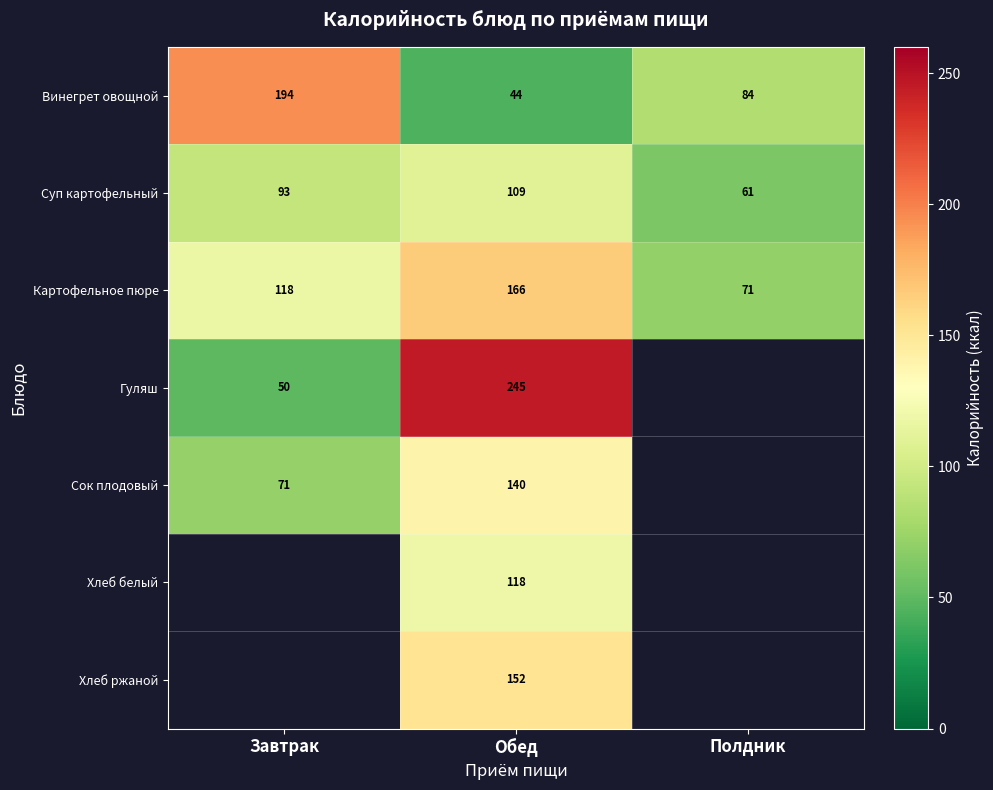

What is the smallest value displayed?

44.0